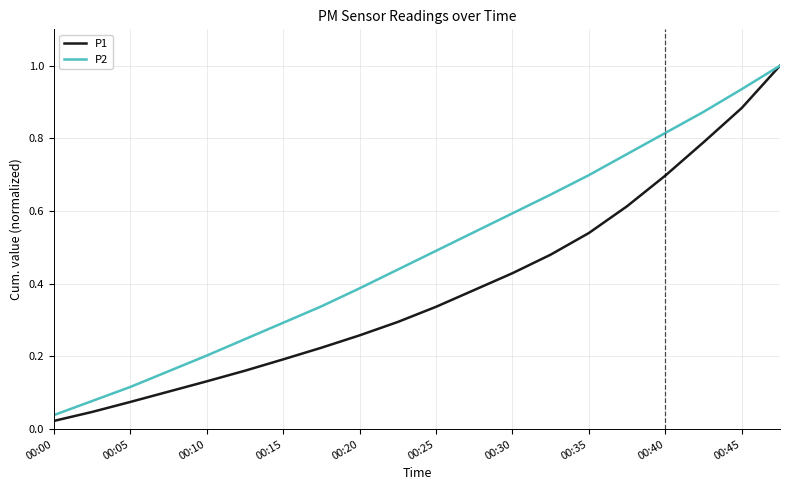

List the series in order of their overall mean, lowest first.

P1, P2